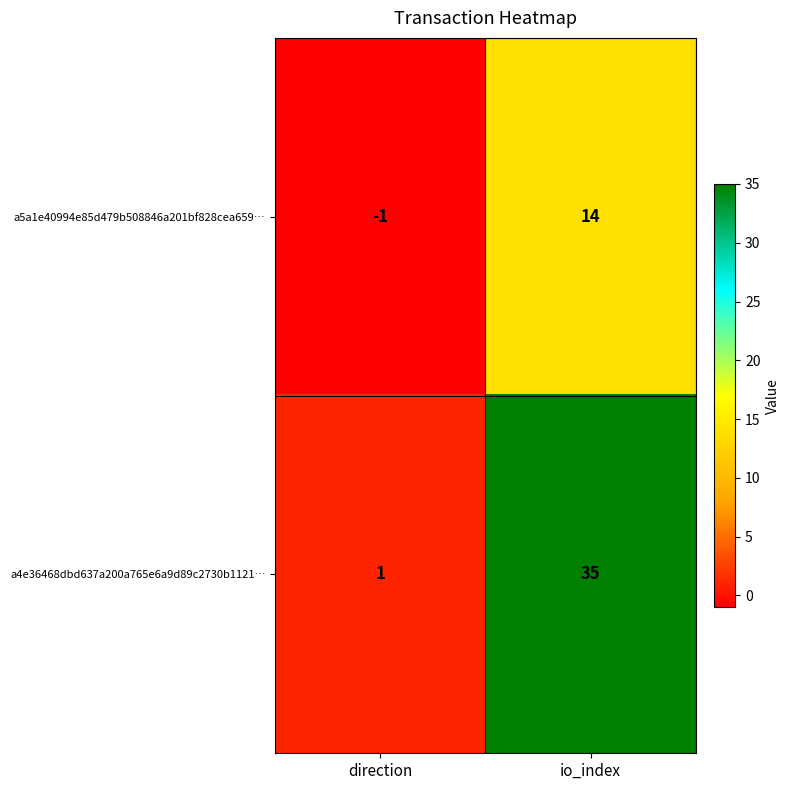

Where is a4e36468dbd637a200a765e6a9d89c2730b1121… nearest to the value 18?

direction